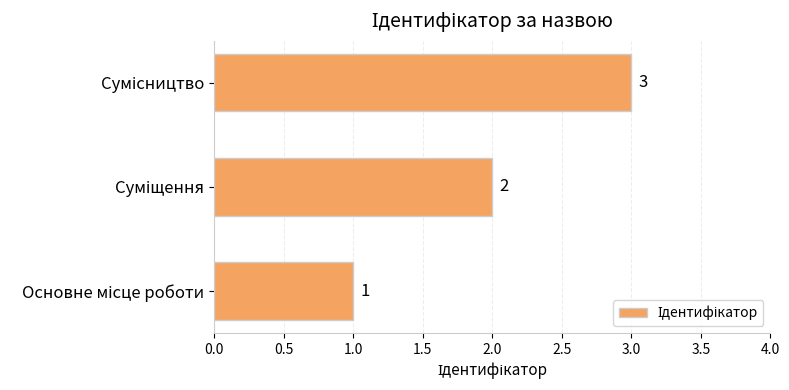

How many values are between 1 and 3?

3